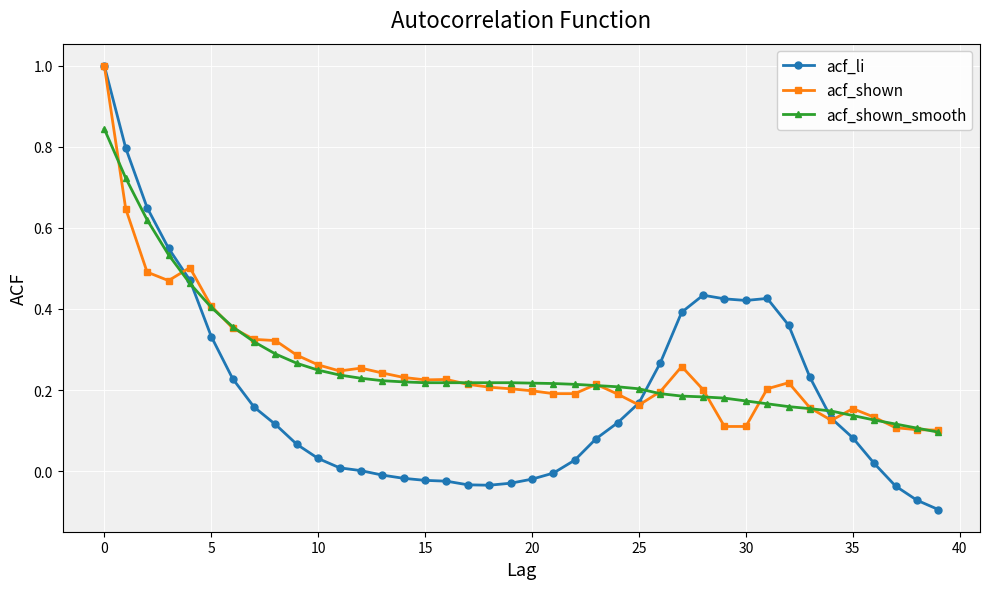

True or false: acf_shown has more than 1 interior local peaks.

True